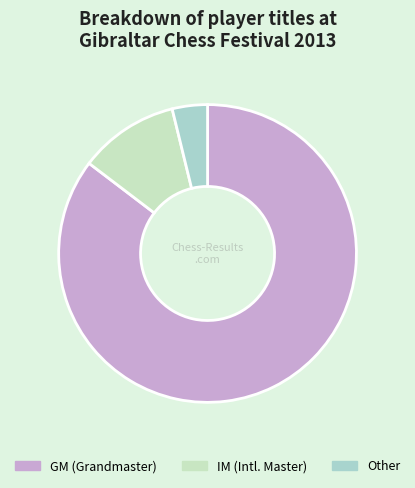

Count the number of slices in the pie.

3